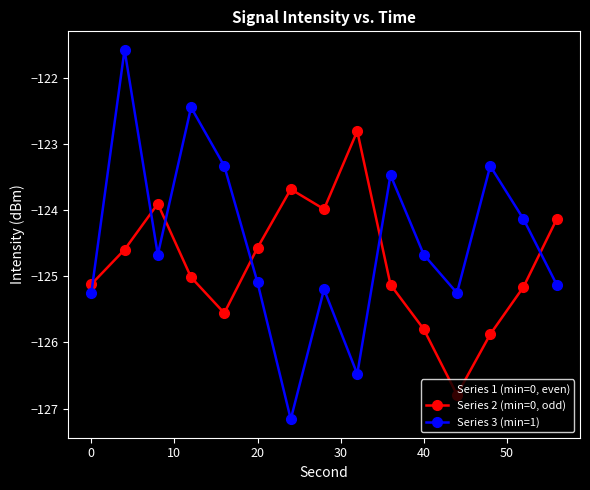

How many distinct data groups are displayed?

3